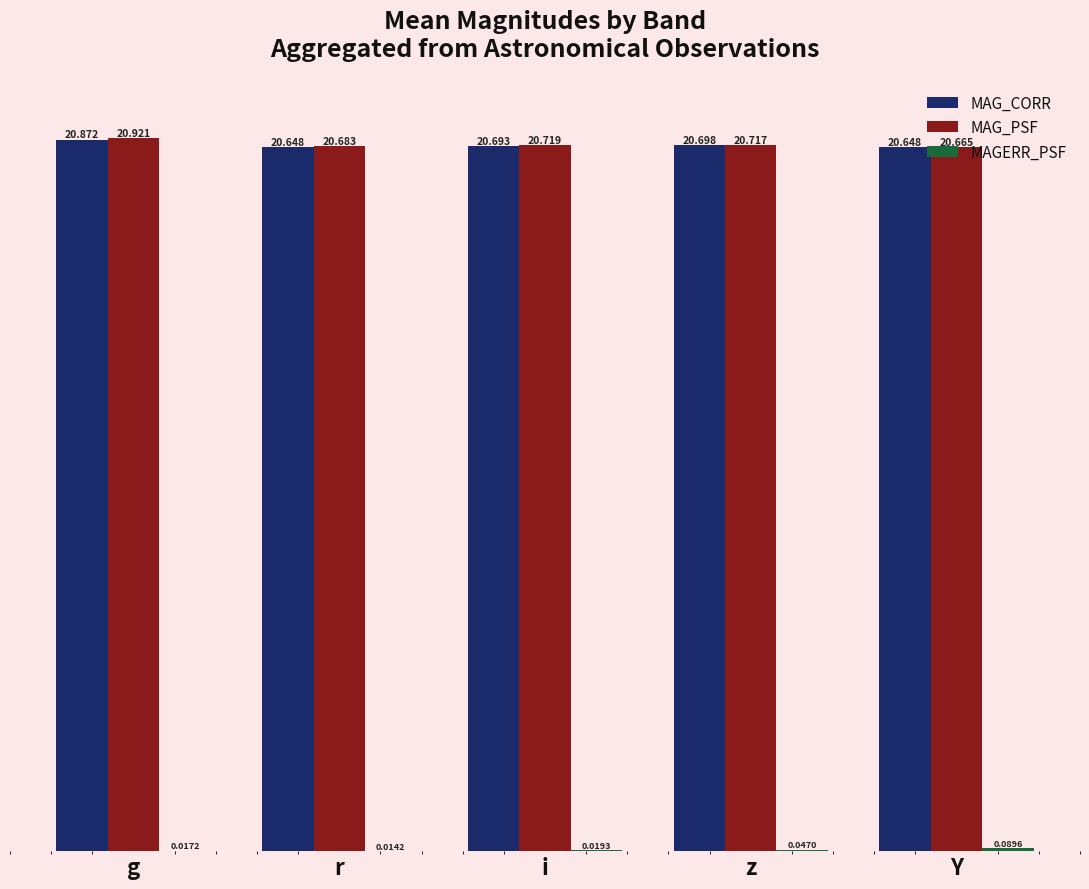

Which series has the widest spread of values?

MAG_PSF